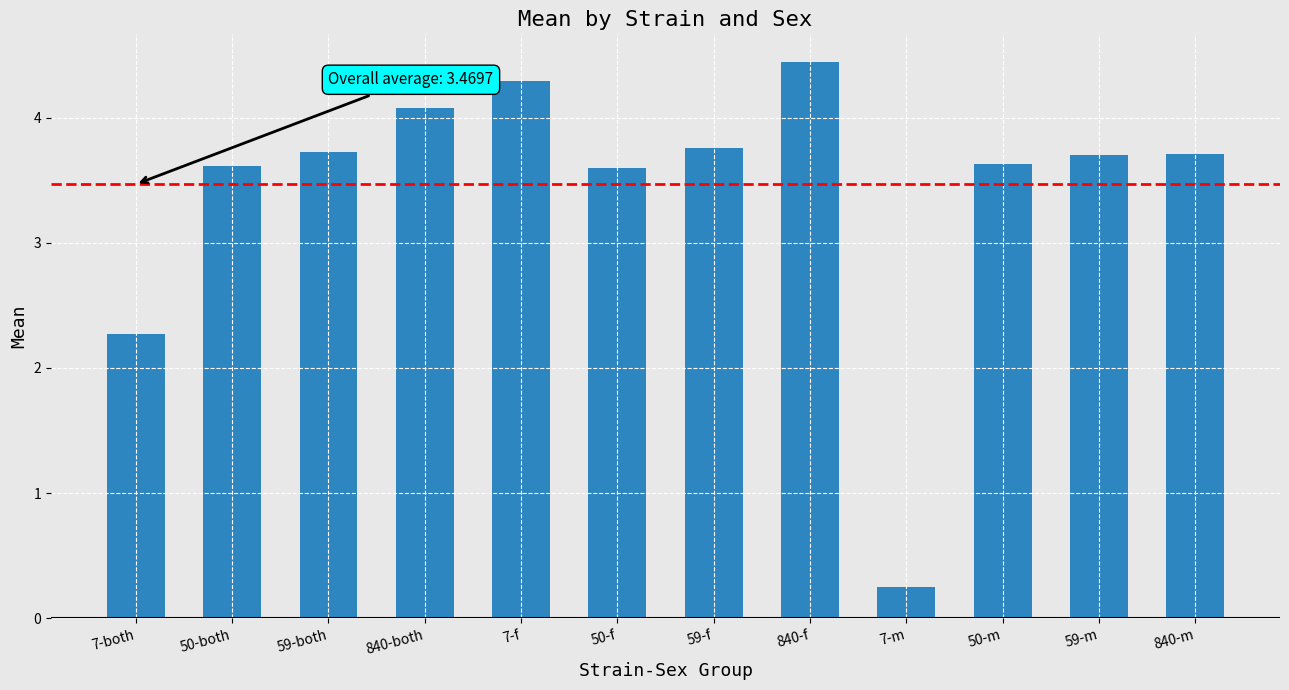

What is the change in value from 840-both to 7-f?

+0.2